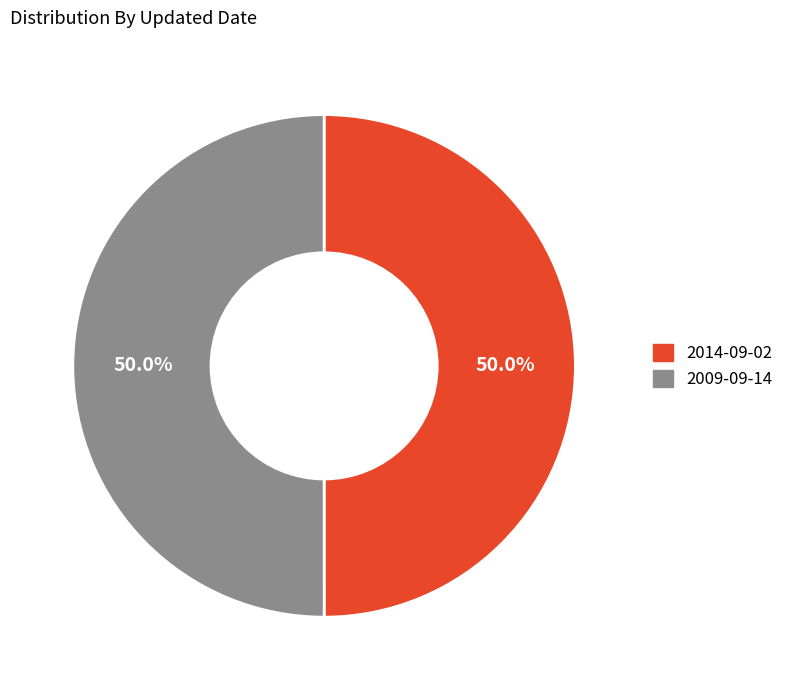

The 2014-09-02 slice represents 50% of the pie. True or false?

True